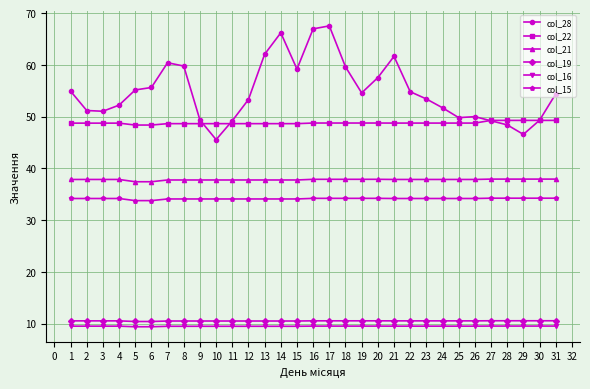

Which series changed the most between 14 and 23?

col_28